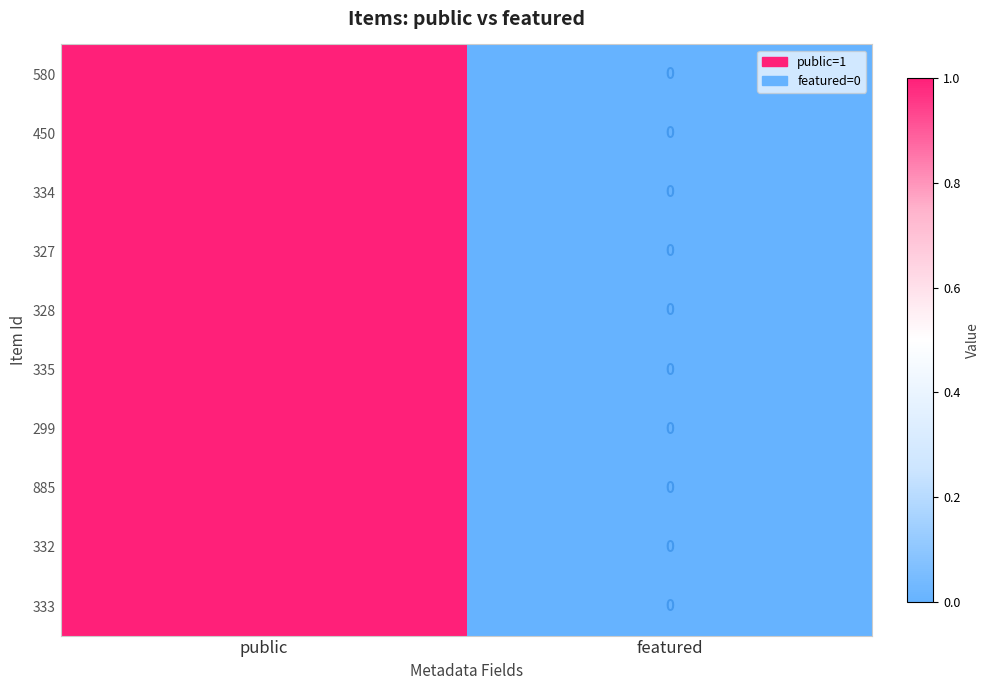

Count the number of data series in this chart.

10